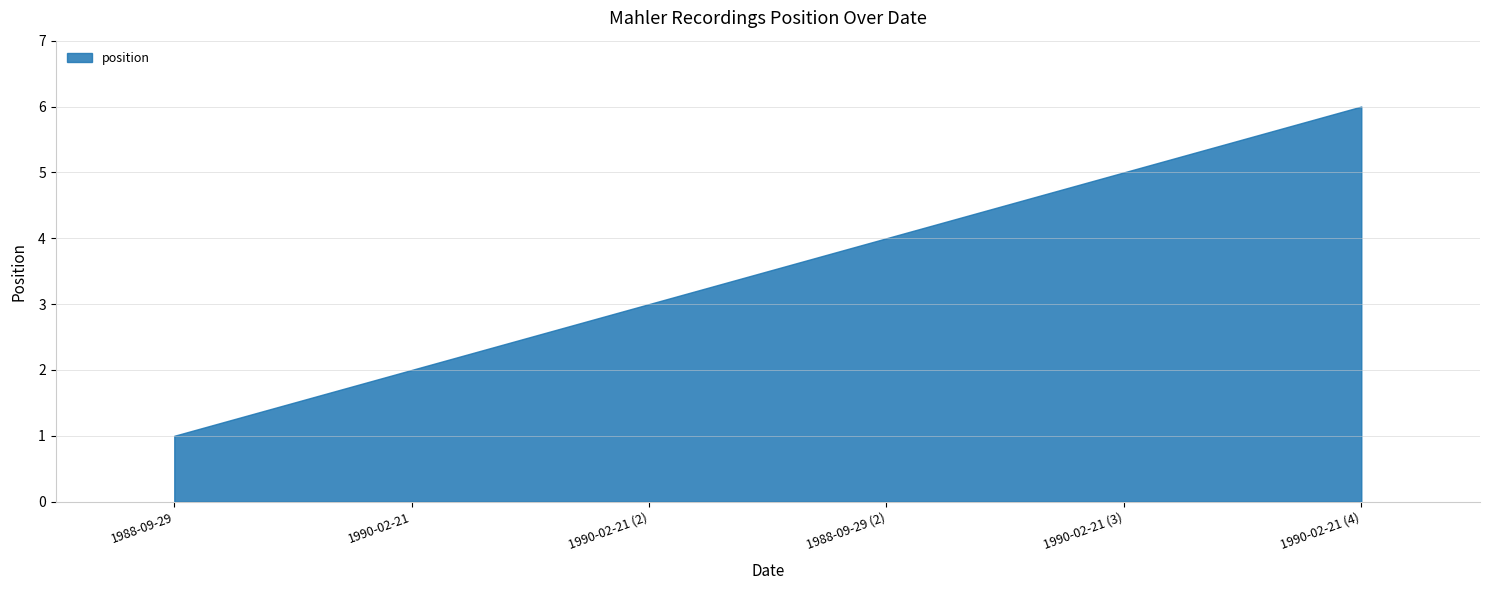

Reading right to left, what are all the values shown in this chart?

6	5	4	3	2	1